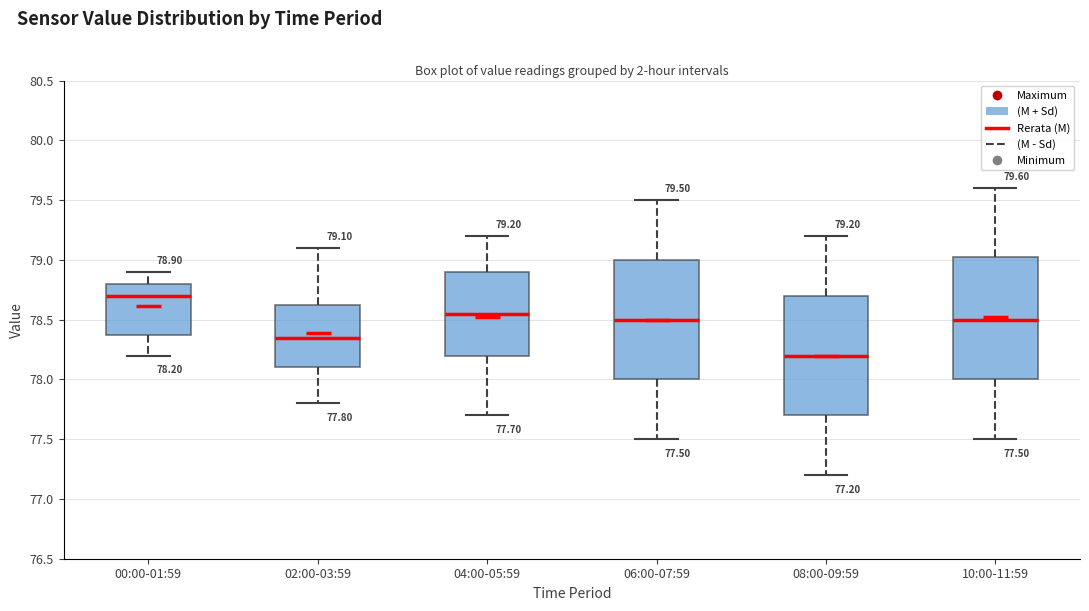

Which box has the highest median line?

00:00-01:59